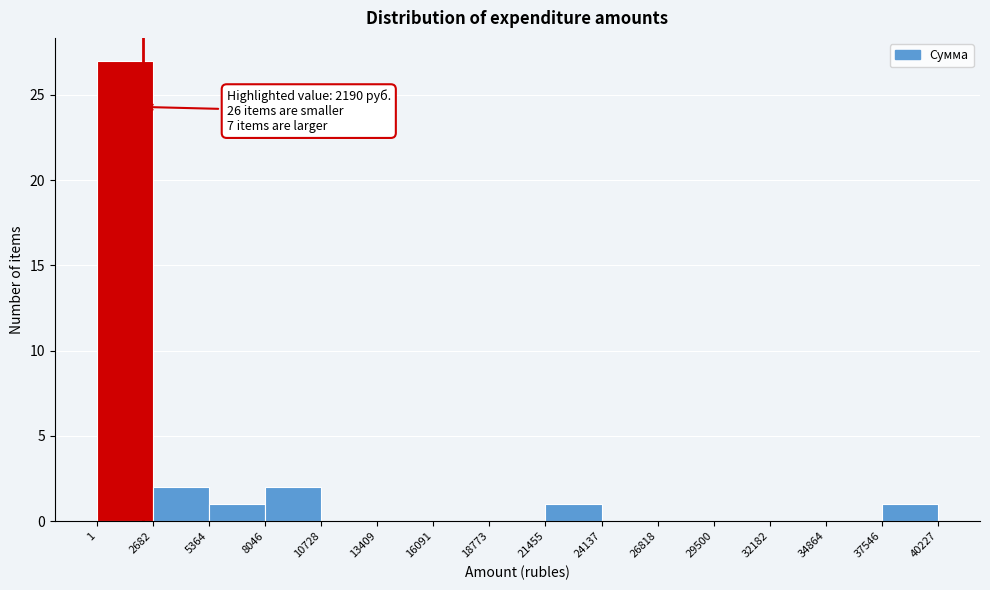

Over which range of the x-axis is the bar tallest?

1 to 2682